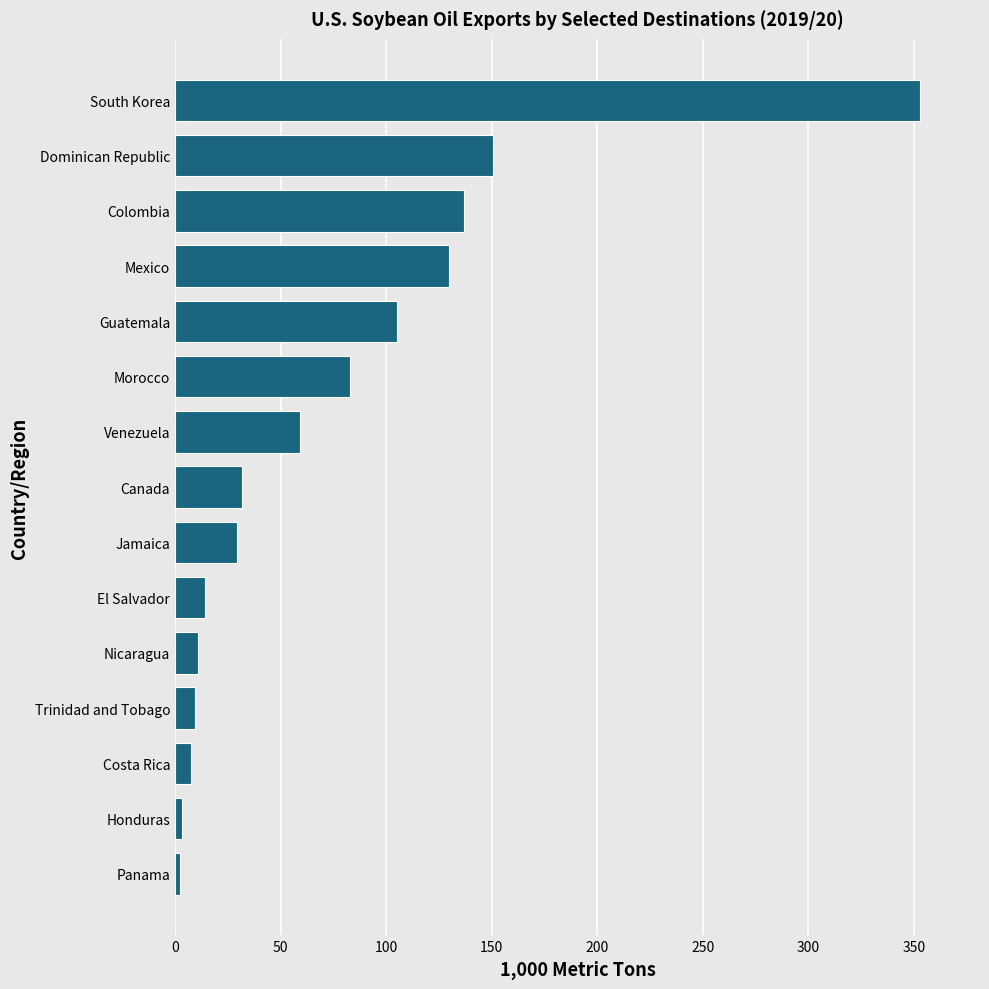

What is the average value?

75.0